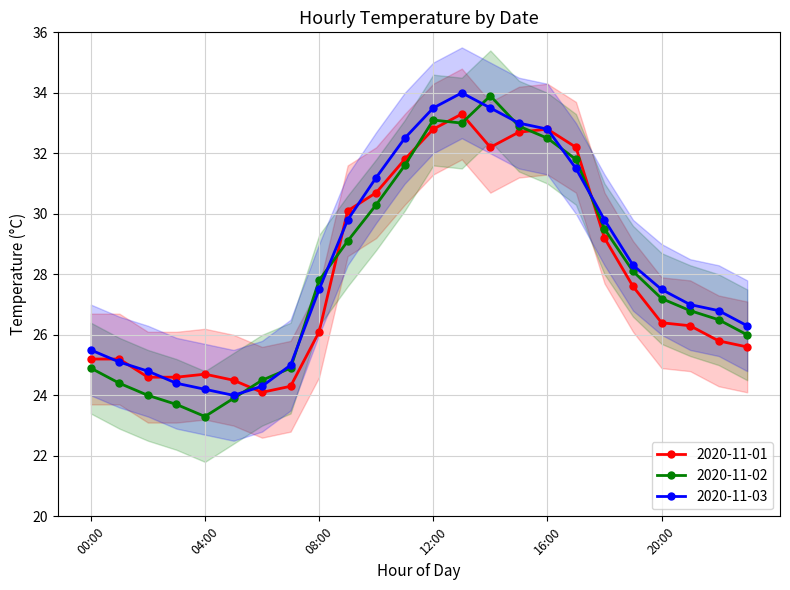

How many interior local valleys does the 2020-11-01 series have?

2